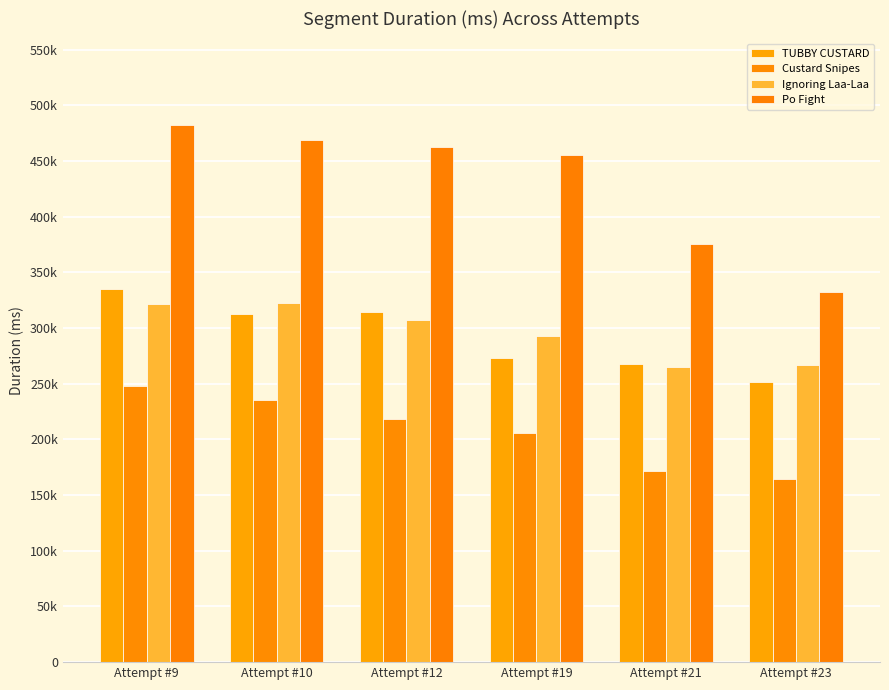

What is the spread (max minus min) of values at Attempt #10?

233363